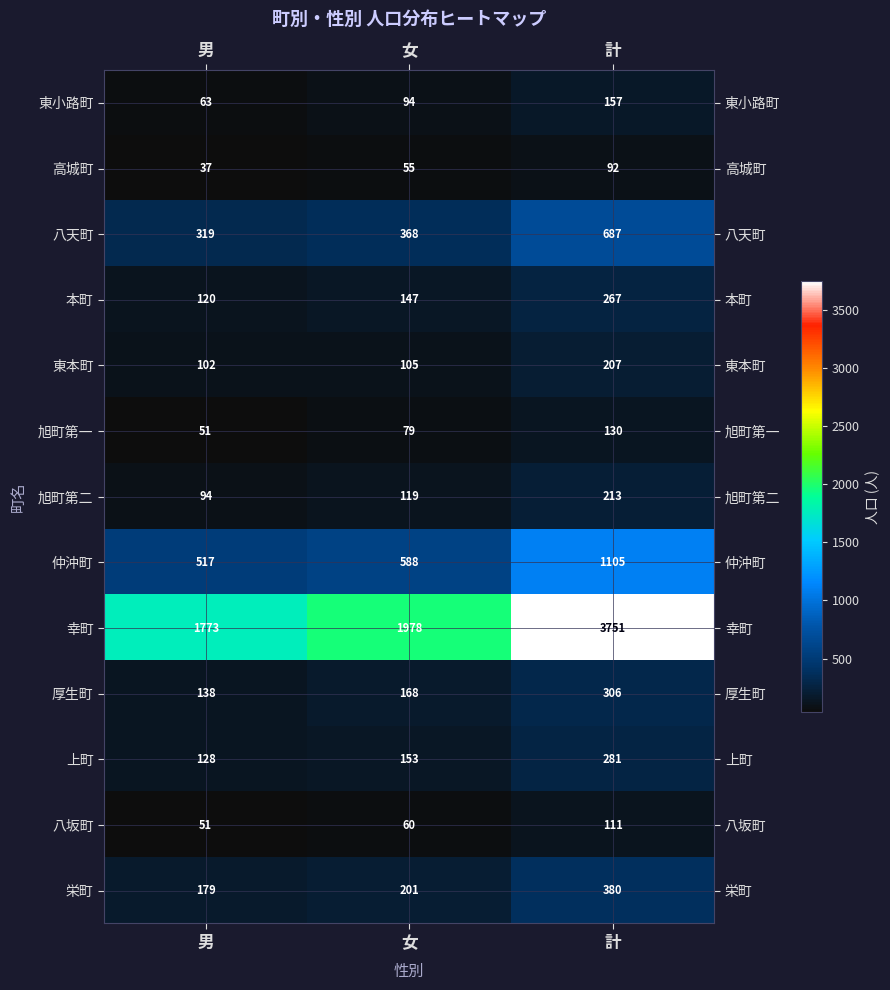

Which category has the highest value across all series?

計